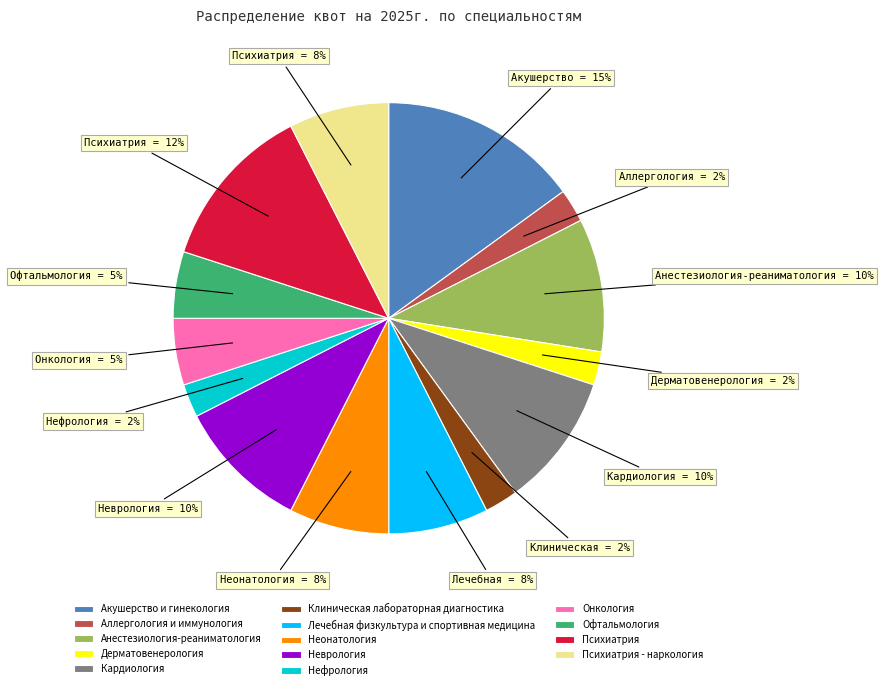

To the nearest percent, what portion does Неврология represent?

10%